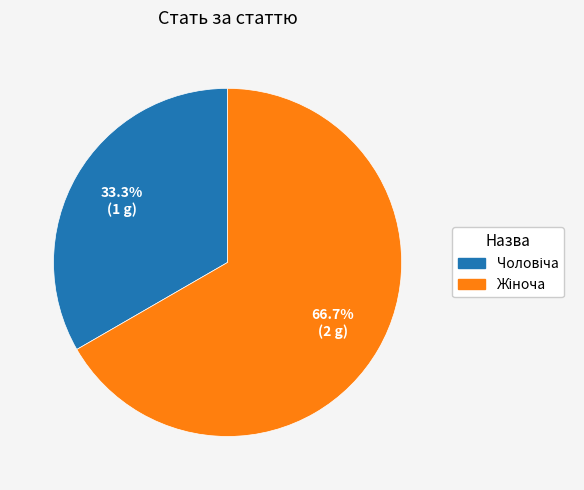

Does any single category account for the majority?

Yes